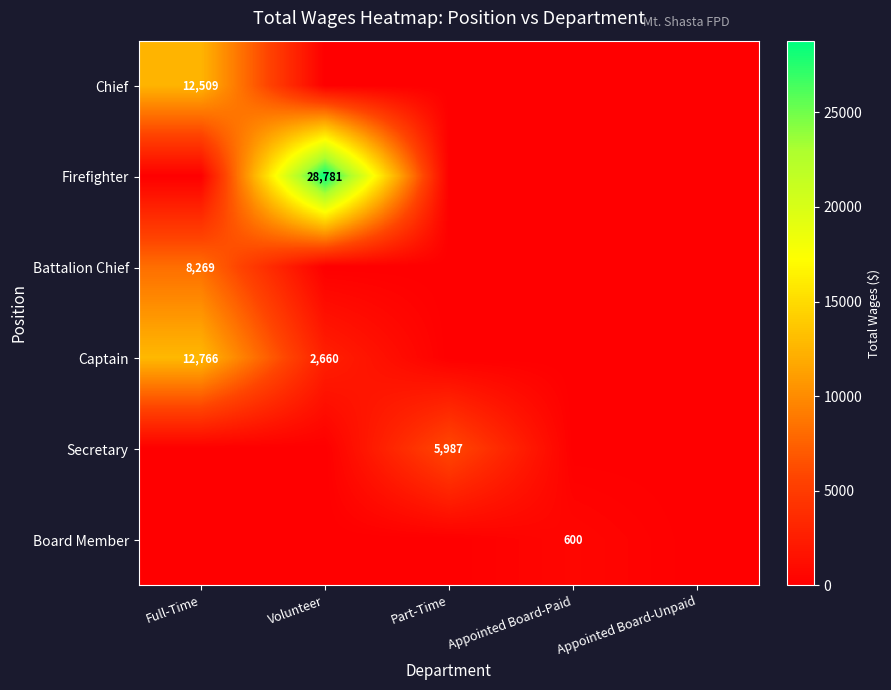

Between Appointed Board-Paid and Part-Time, which is larger?

Appointed Board-Paid